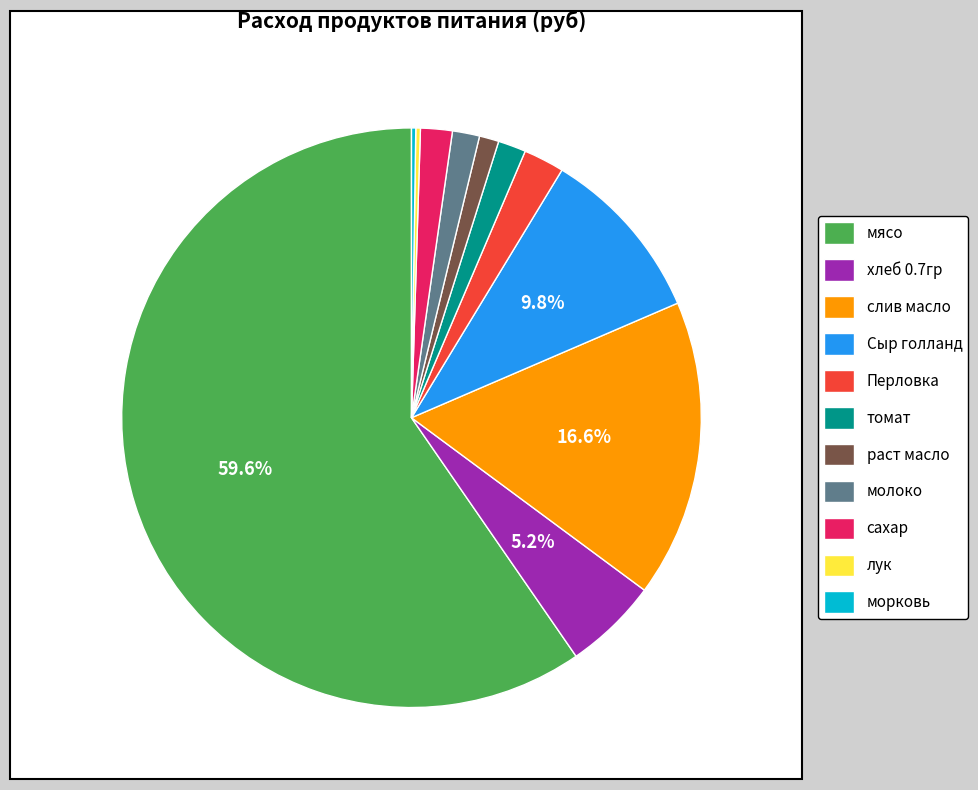

What percentage is NOT represented by Сыр голланд?

90.2%